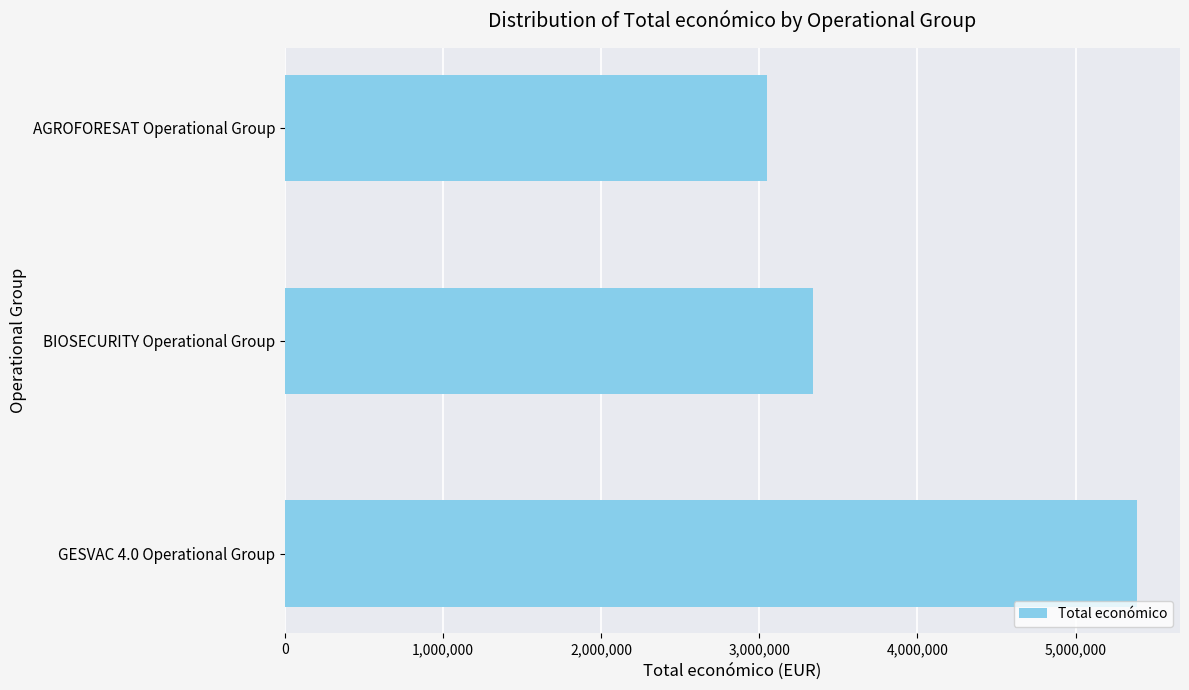

What is the difference between the values at AGROFORESAT Operational Group and BIOSECURITY Operational Group?

290679